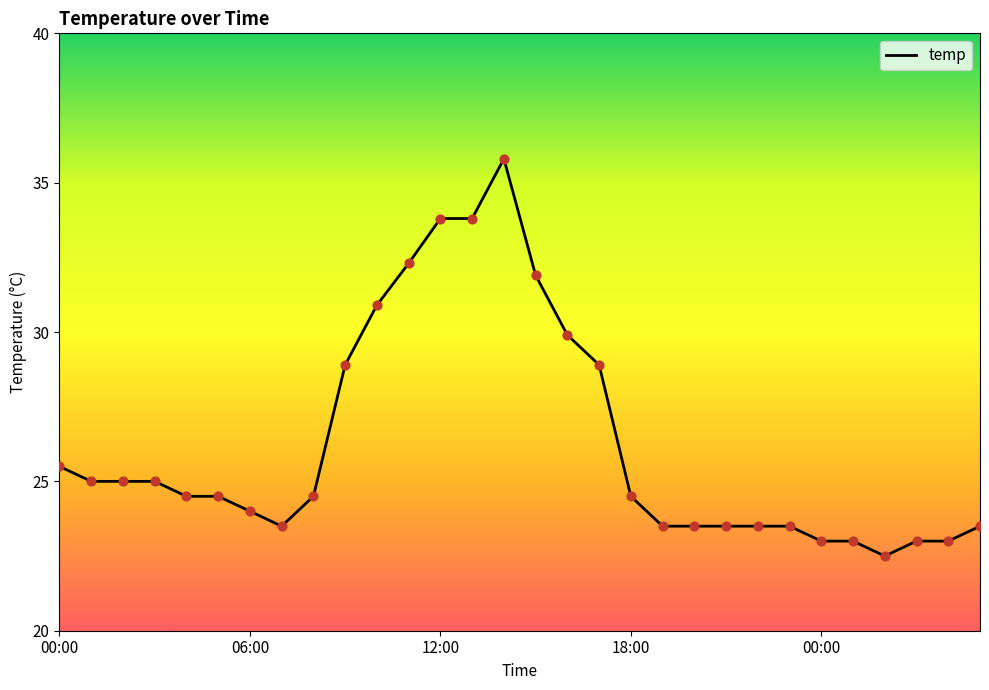

What is the difference between the maximum and minimum values?

13.3